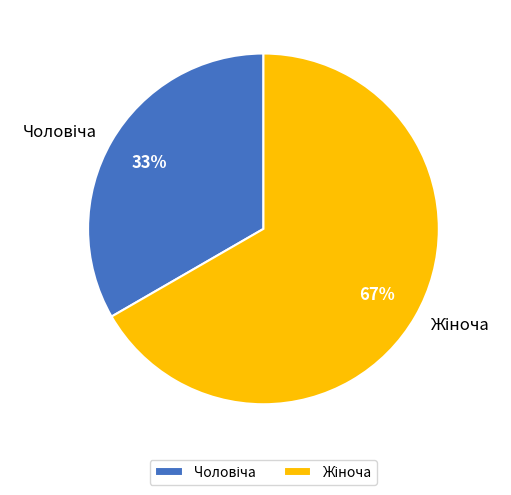

To the nearest percent, what is the average slice percentage?

50%